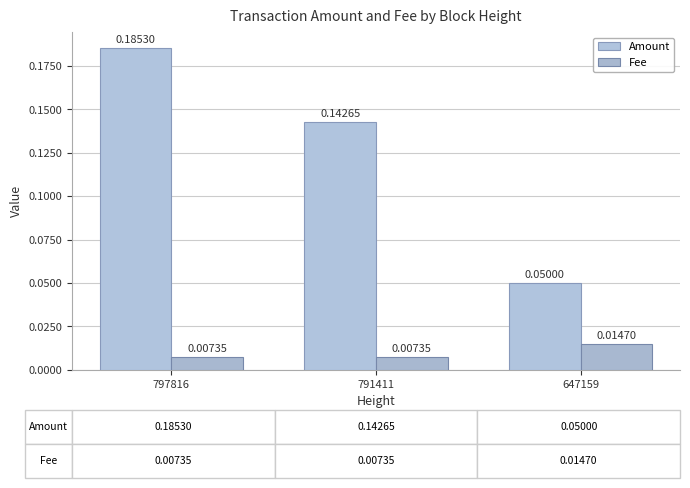

What are all the series names shown in the legend?

Amount, Fee